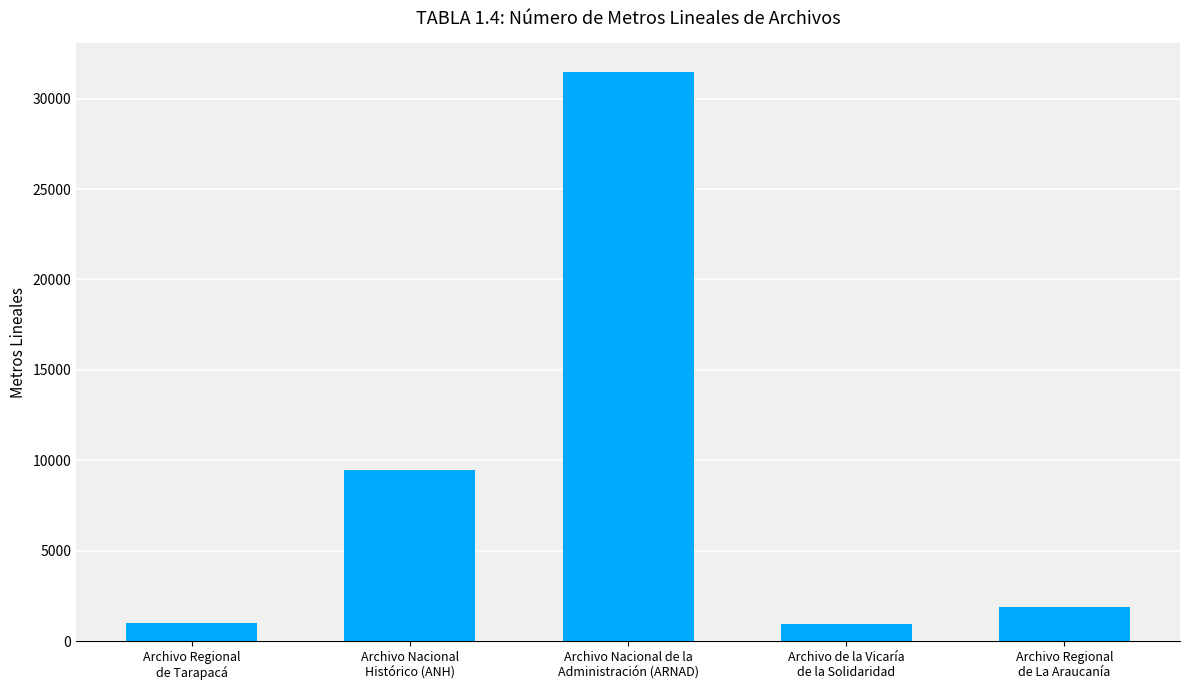

What is the difference between the maximum and minimum values?

30527.0